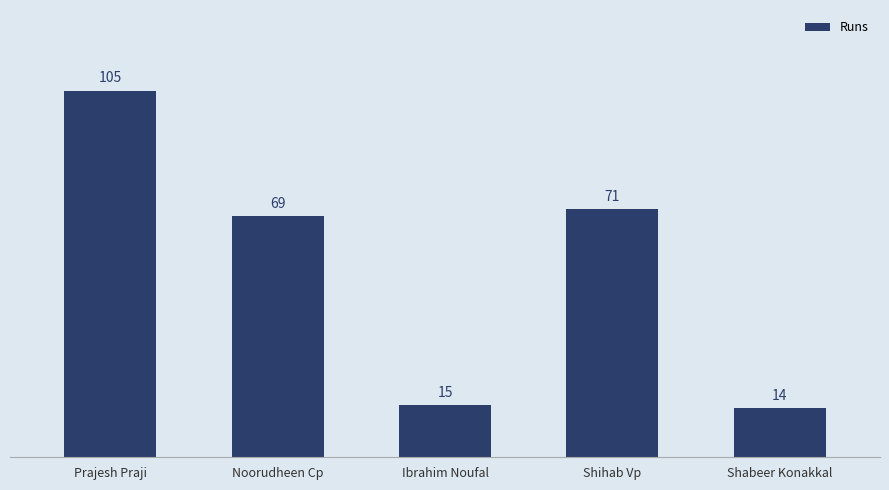

What is the sum of the values at Shihab Vp and Ibrahim Noufal?

86